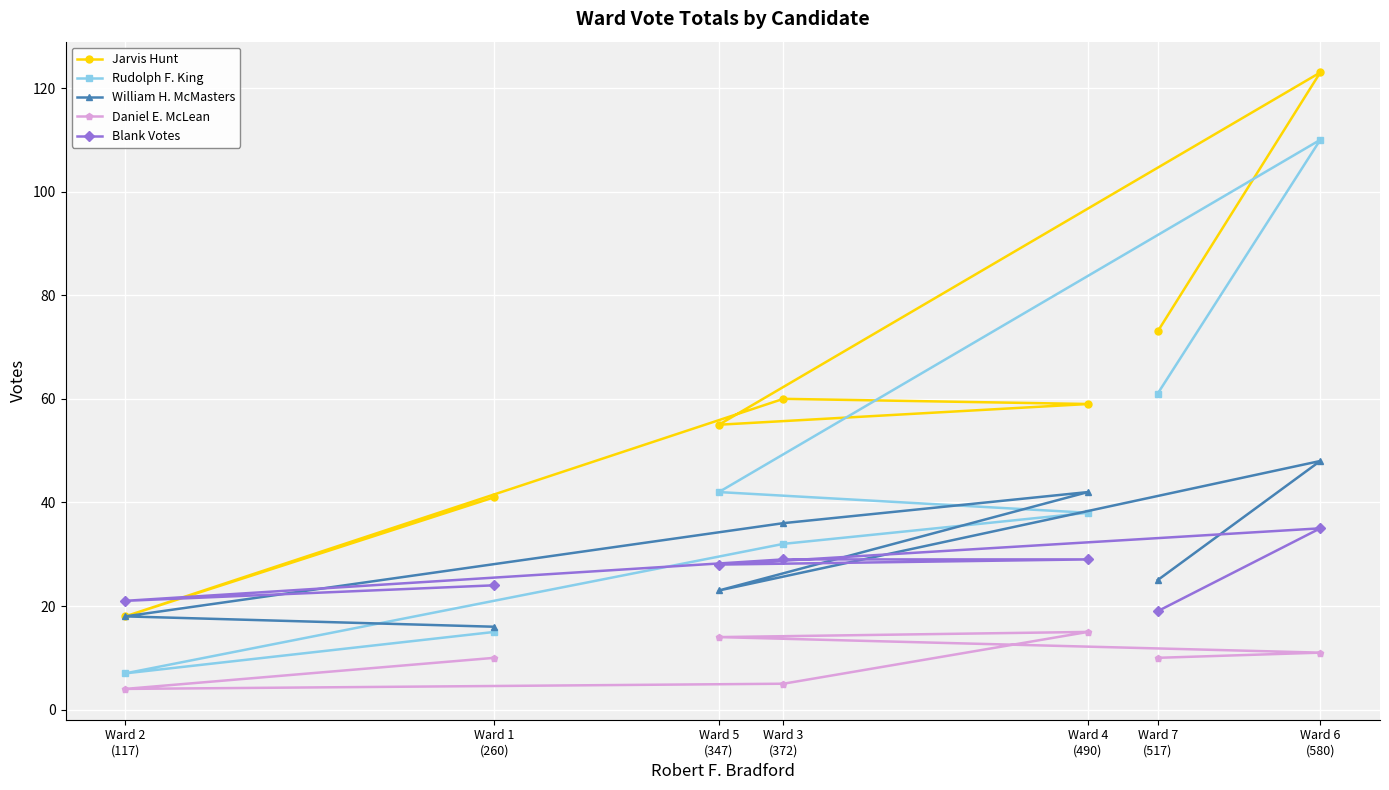

Between Ward 5
(347) and Ward 6
(580), which series saw the biggest shift?

Jarvis Hunt